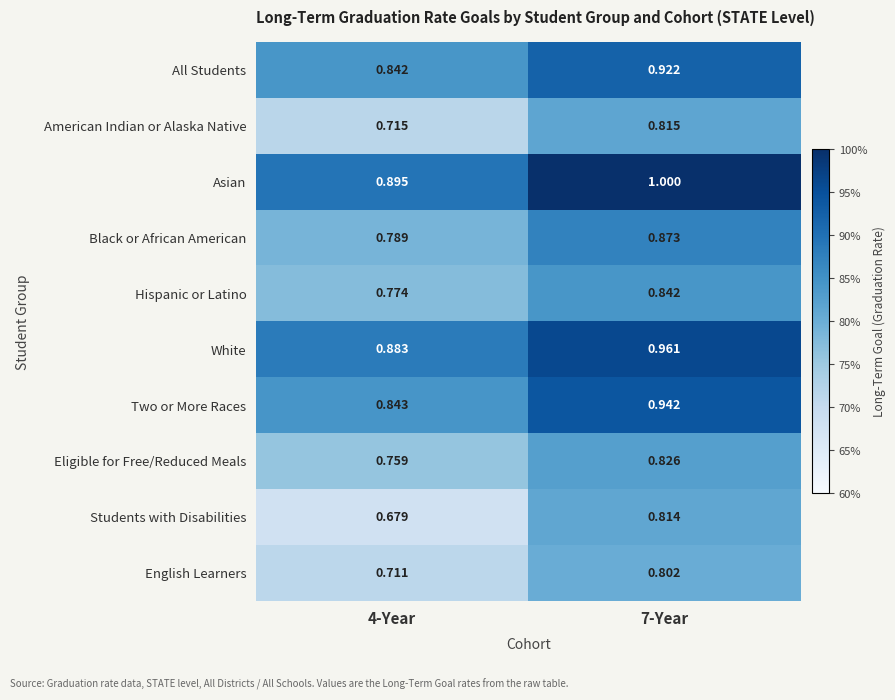

At how many categories does at least one series exceed 0?

2